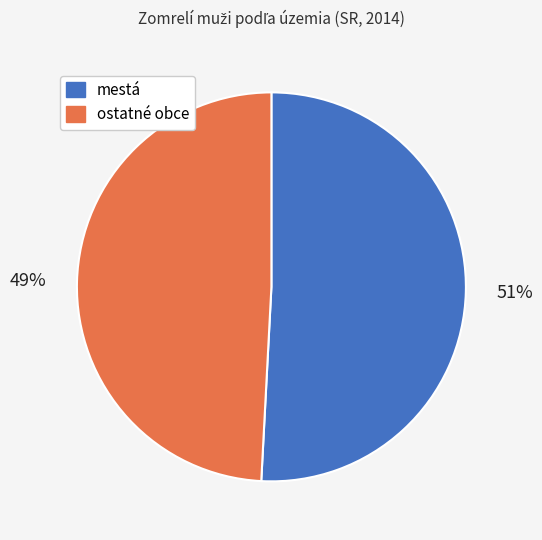

To the nearest percent, what is the combined percentage of ostatné obce and mestá?

100%